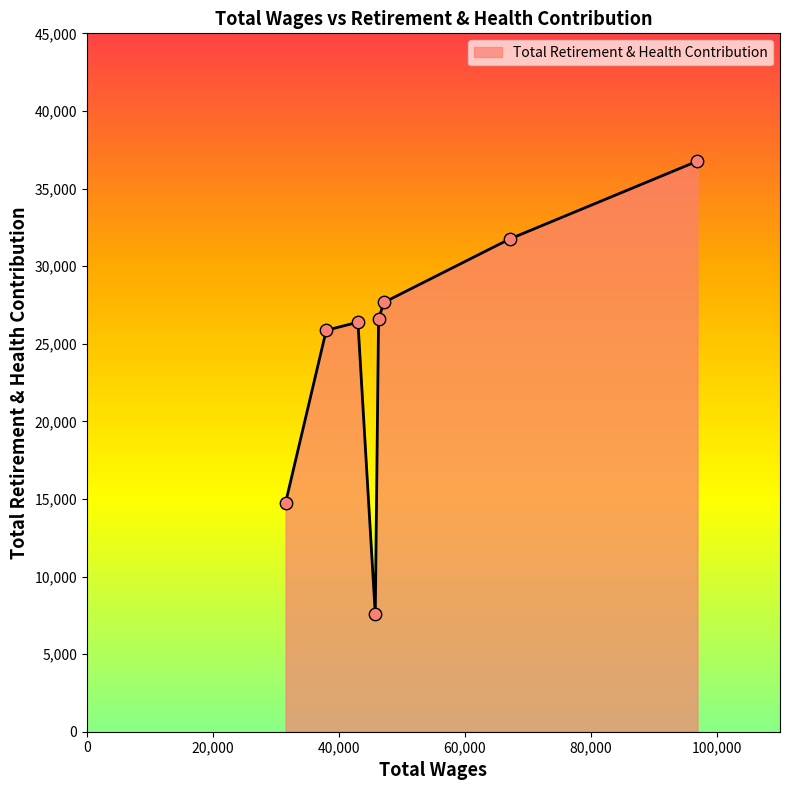

What is the smallest value displayed?

7568